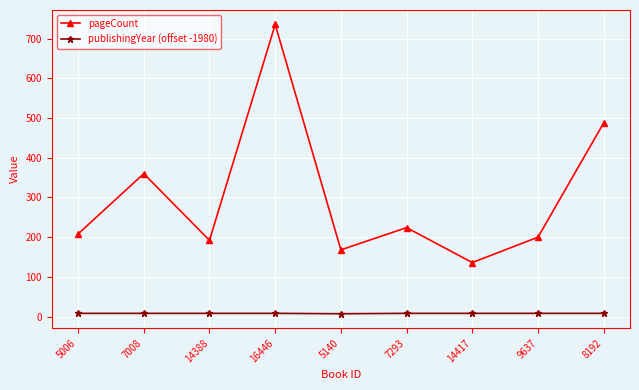

True or false: pageCount and publishingYear (offset -1980) intersect in this chart.

False